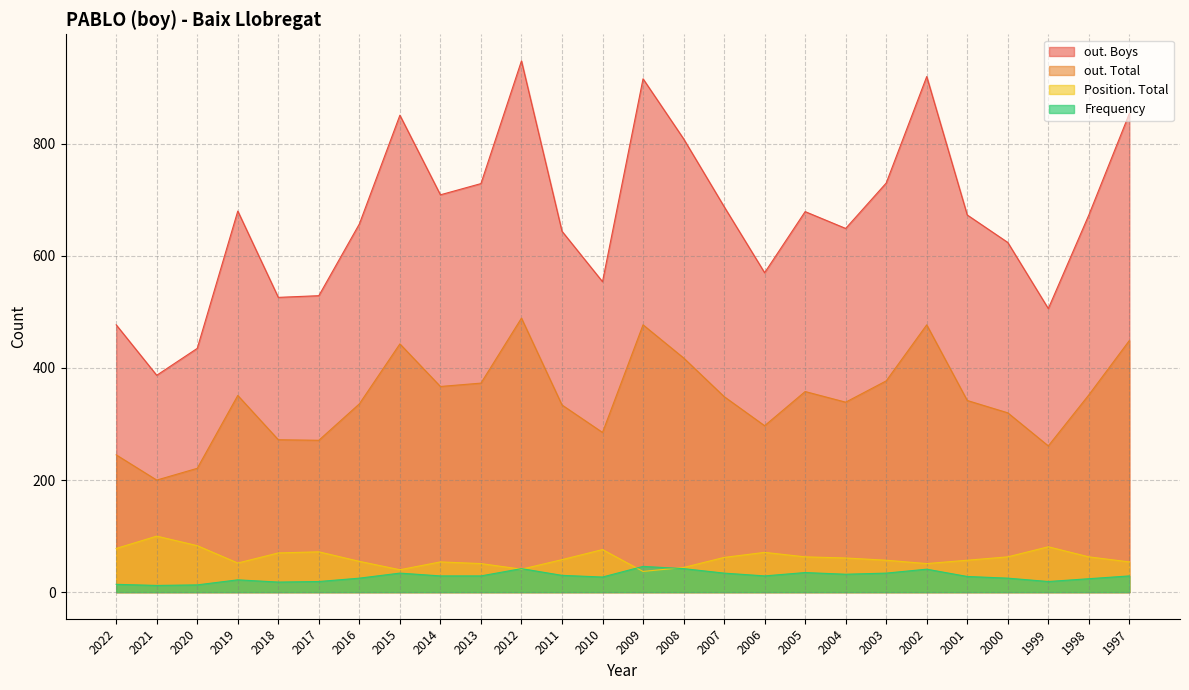

Between 2007 and 2002, which series saw the biggest shift?

out. Boys